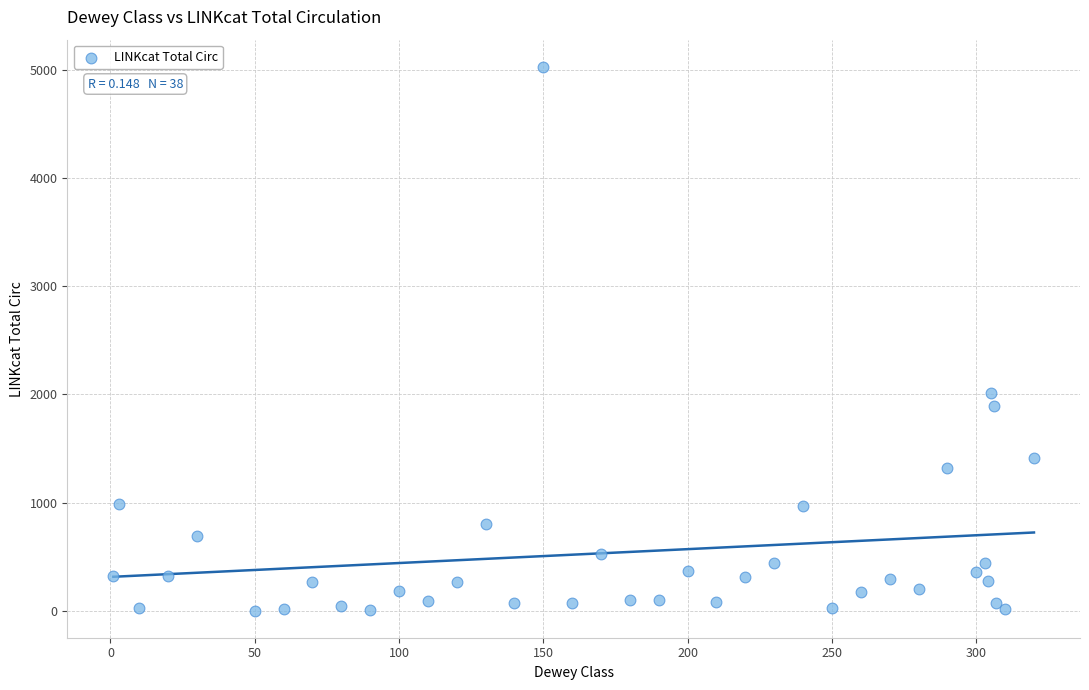

What Y value in the scatter plot is closest to 2514?

2016